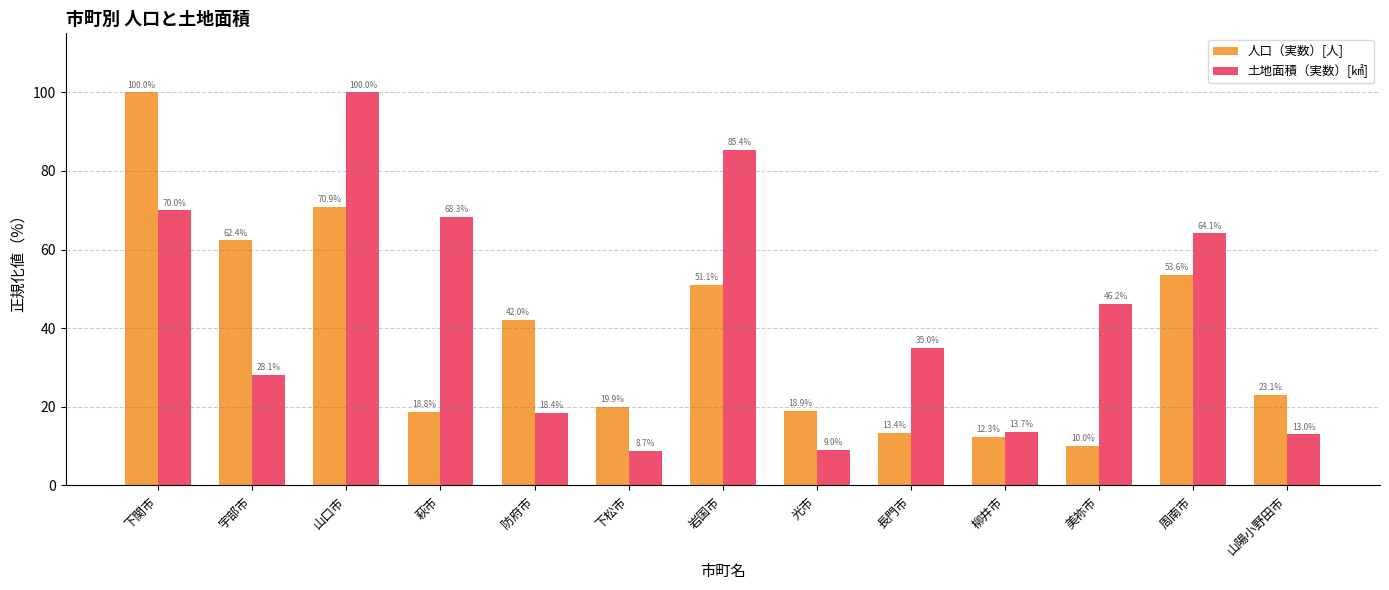

Which category has the lowest value across all series?

下松市